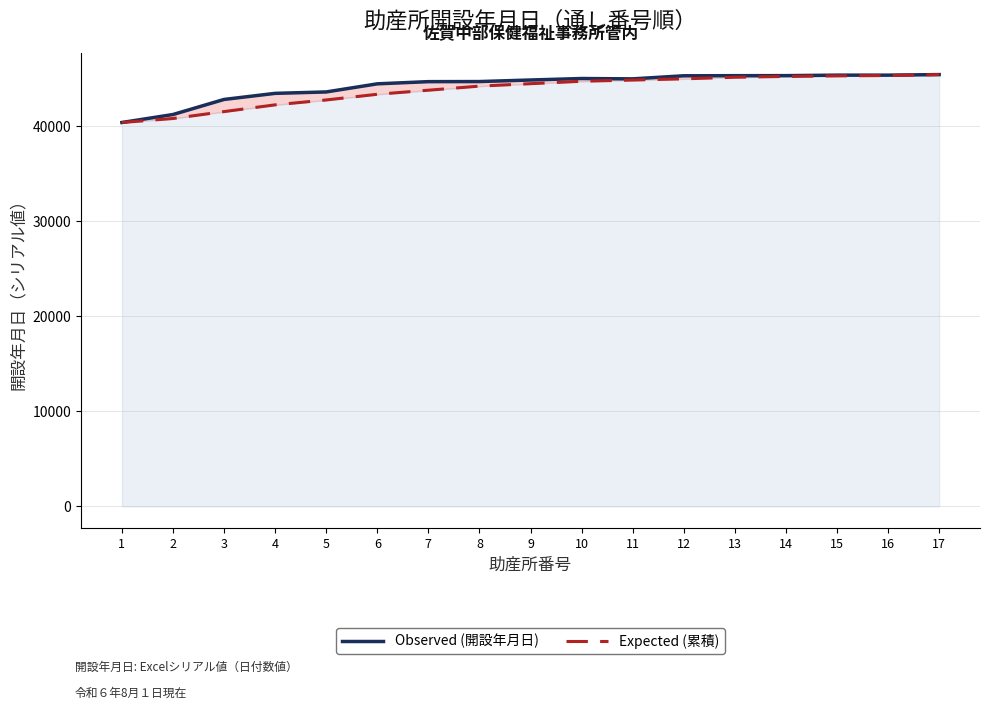

What value does the Expected (累積) series have at 10, to the nearest 50?

44750